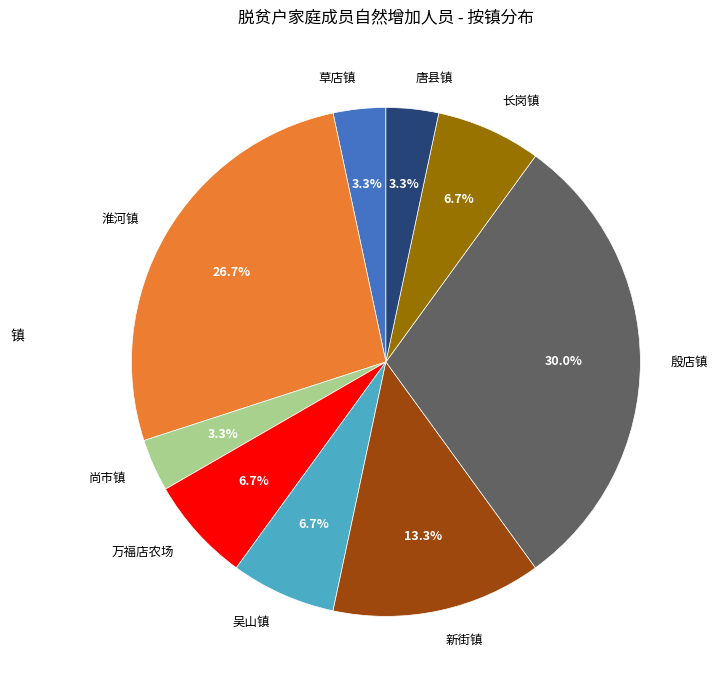

How many segments does this pie chart have?

9